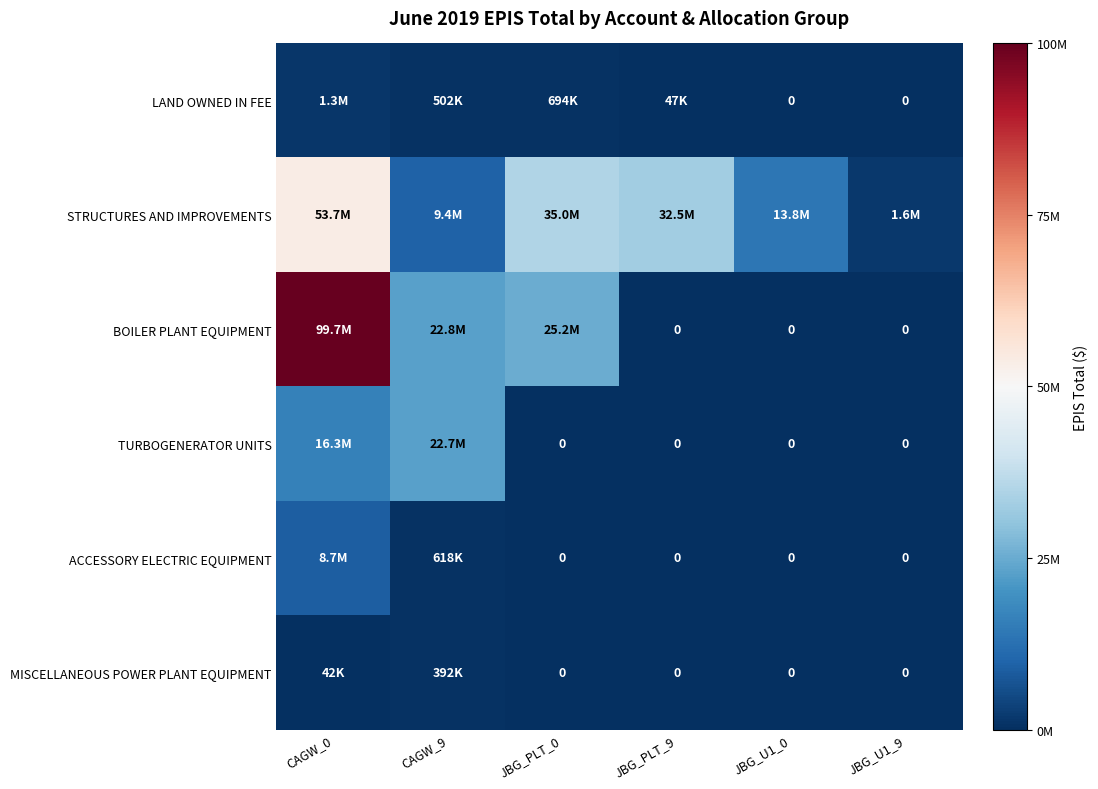

What is the difference between the second highest and second lowest values in the ACCESSORY ELECTRIC EQUIPMENT series?

618164.1